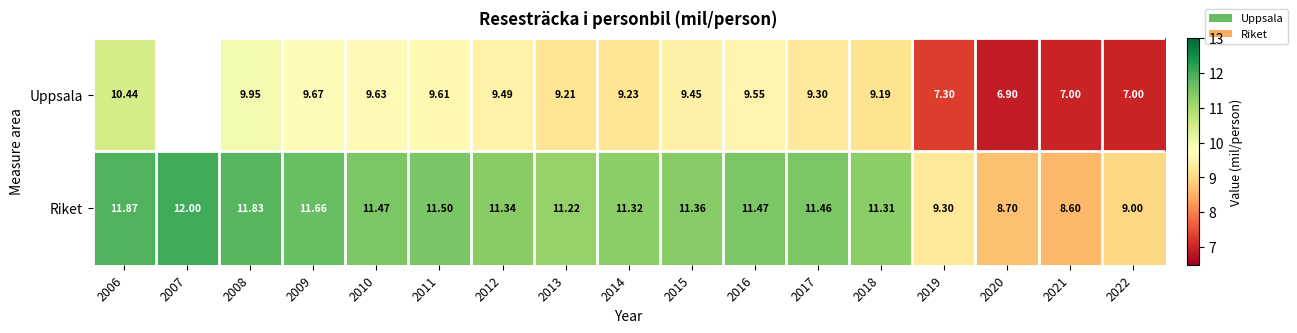

How many data points does each series have?

17